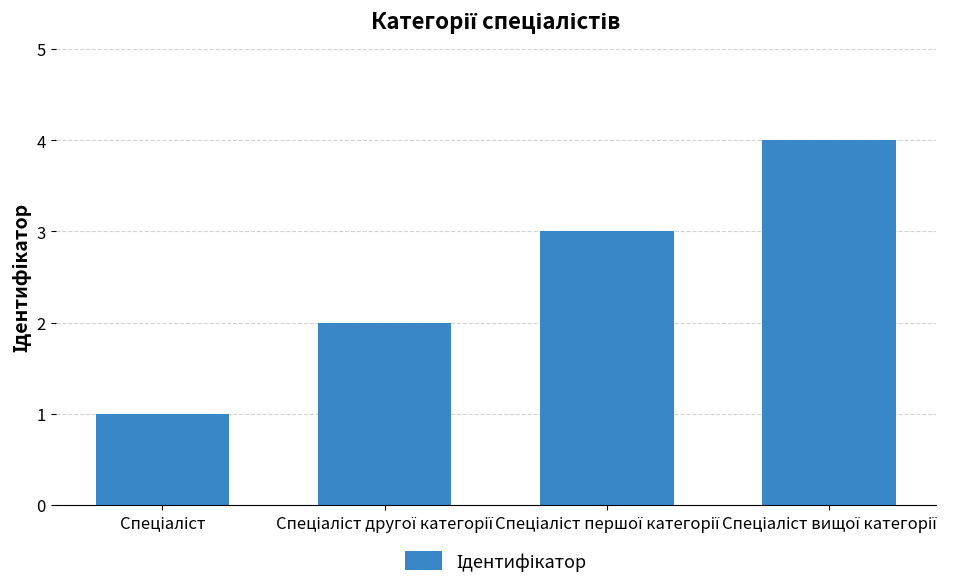

What is the greatest value displayed?

4